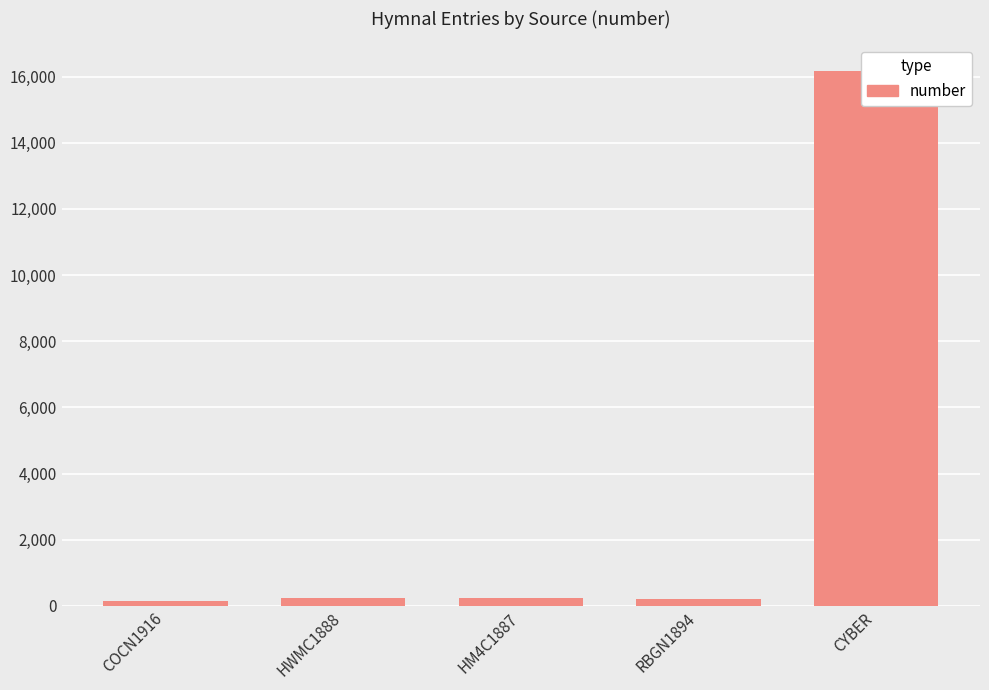

At which label is the value closest to 8165?

HWMC1888